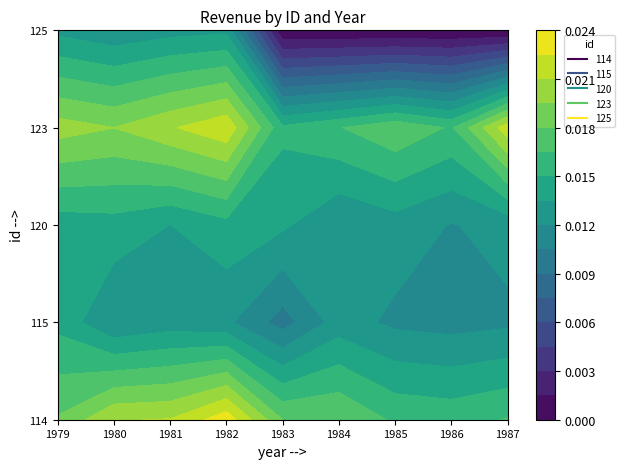

Between 1984 and 1985, which series saw the biggest shift?

114